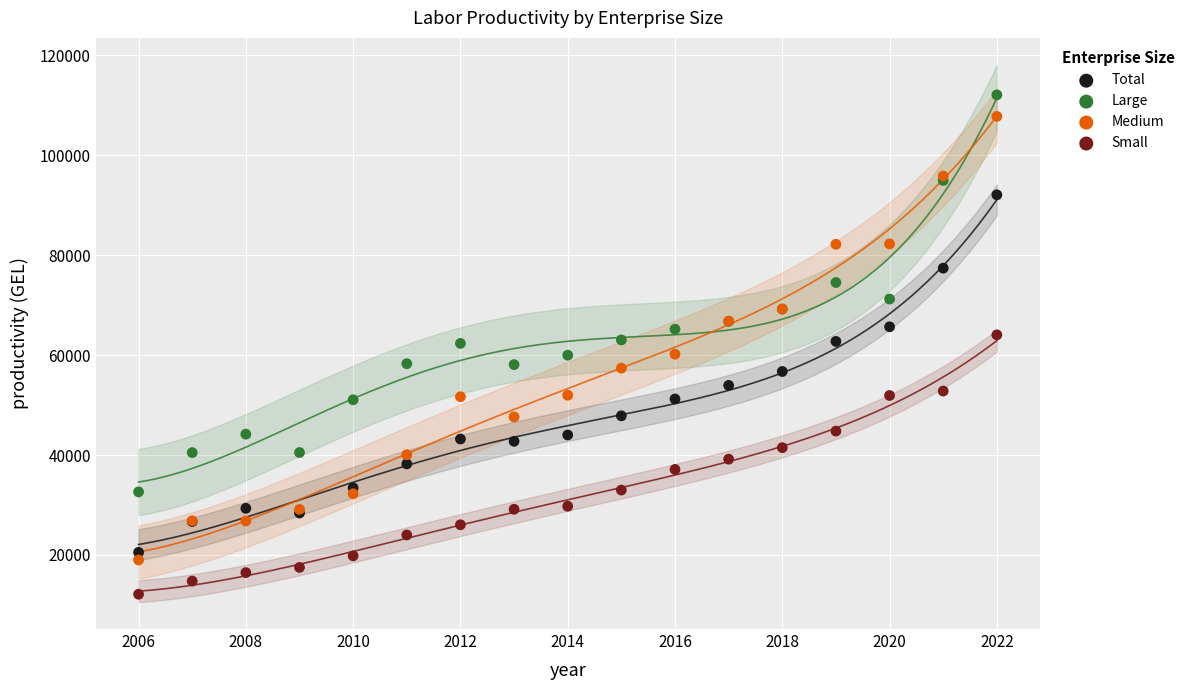

Which series has the largest Y range (max minus min)?

Medium